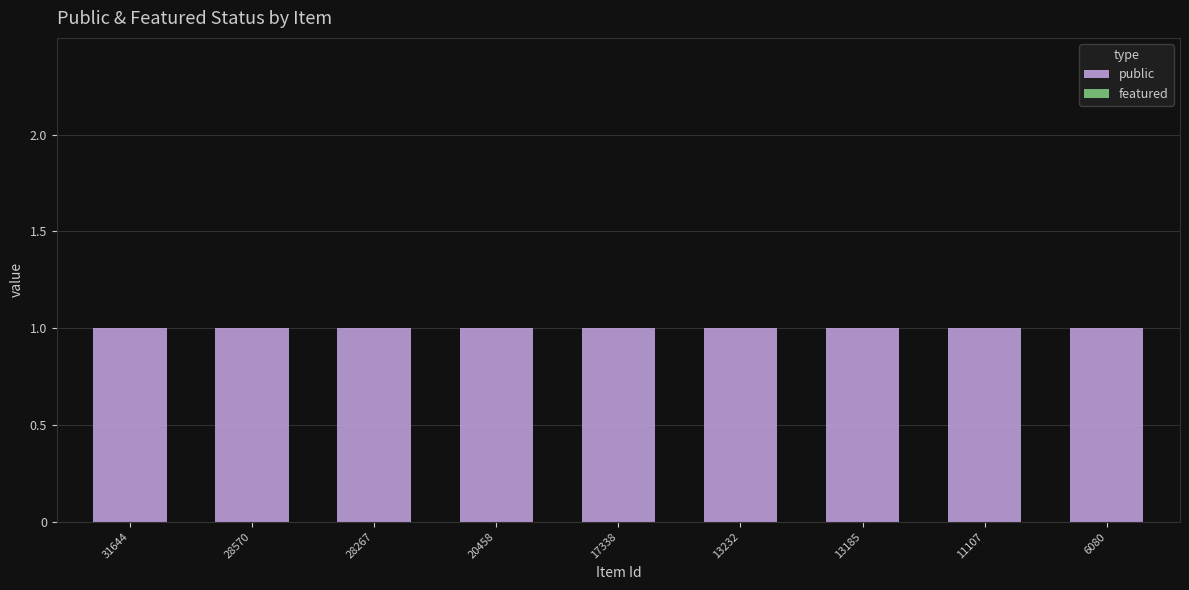

Is it true that featured equals 0 at 31644?

True